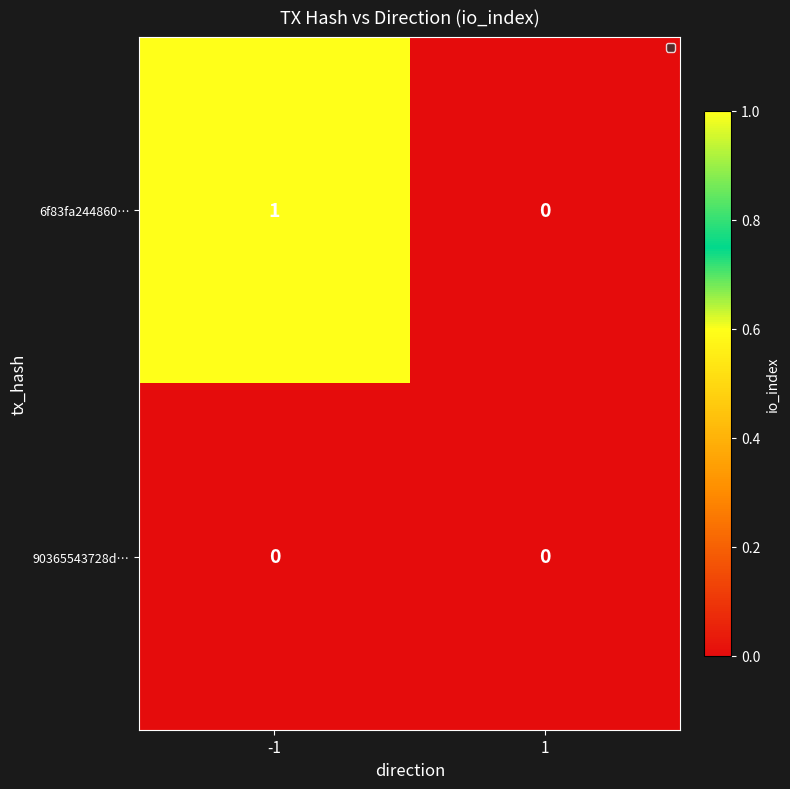

Which series has the largest total across all categories?

6f83fa244860…